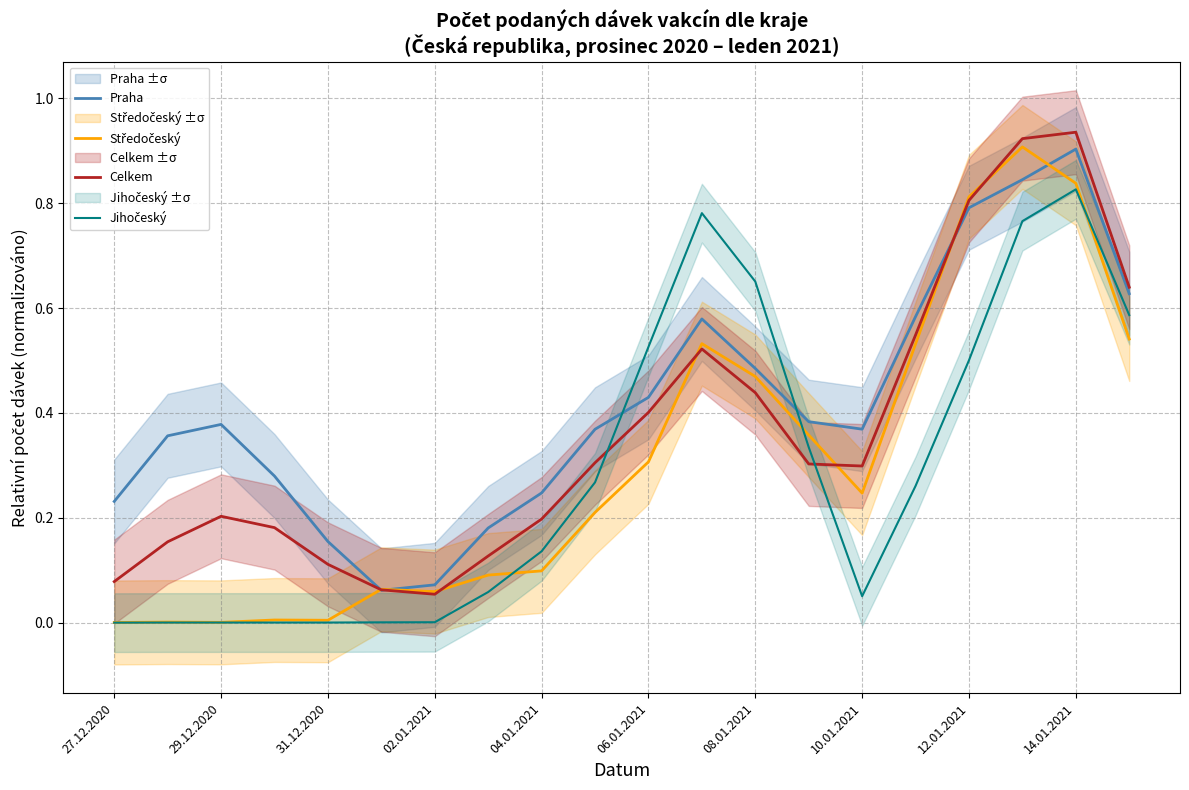

How many times do Středočeský and Celkem cross each other?

6